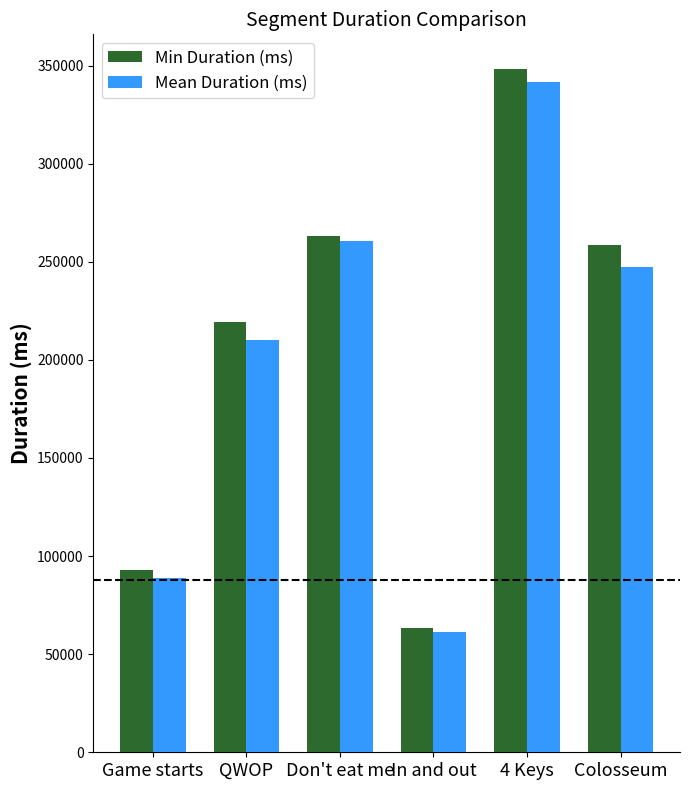

What is the average value of the Min Duration (ms) series?

207705